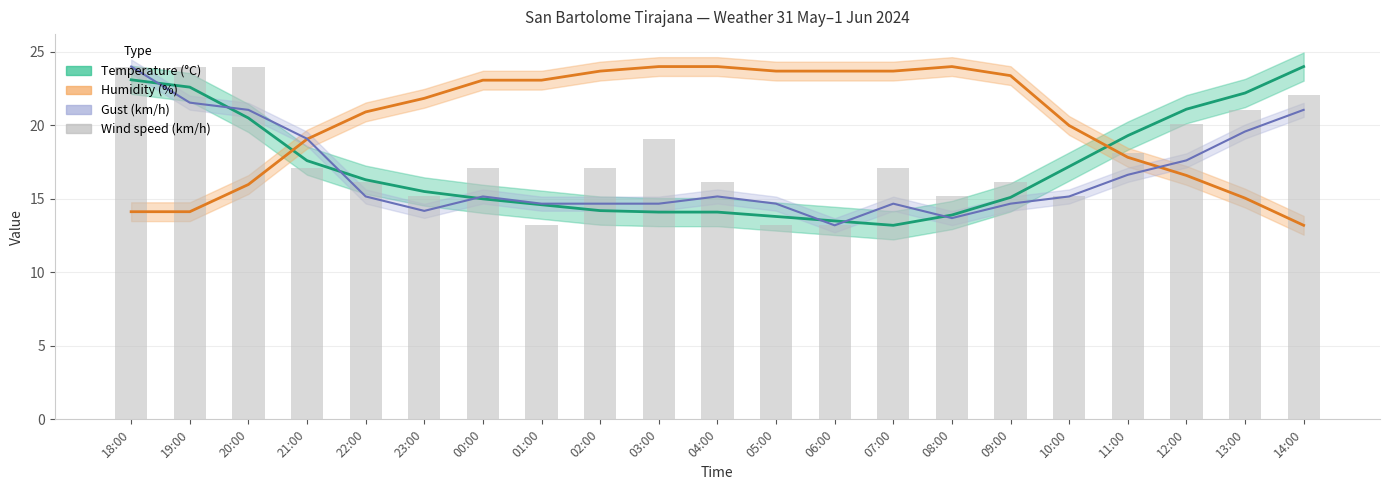

List the labels in order of value, largest first.

18:00, 19:00, 20:00, 14:00, 13:00, 12:00, 03:00, 11:00, 21:00, 00:00, 02:00, 07:00, 22:00, 04:00, 09:00, 23:00, 08:00, 10:00, 01:00, 05:00, 06:00